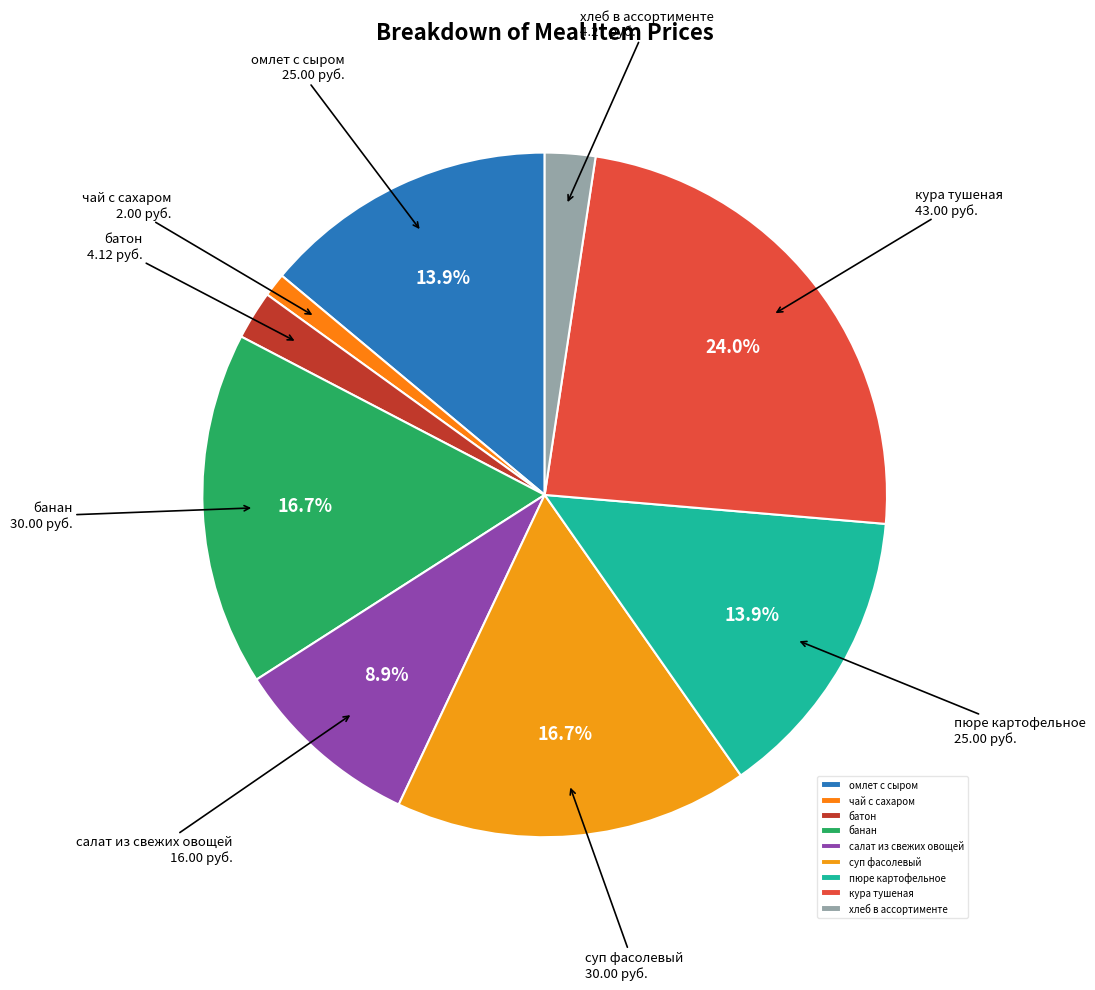

Combined, do батон and хлеб в ассортименте account for over 50%?

No